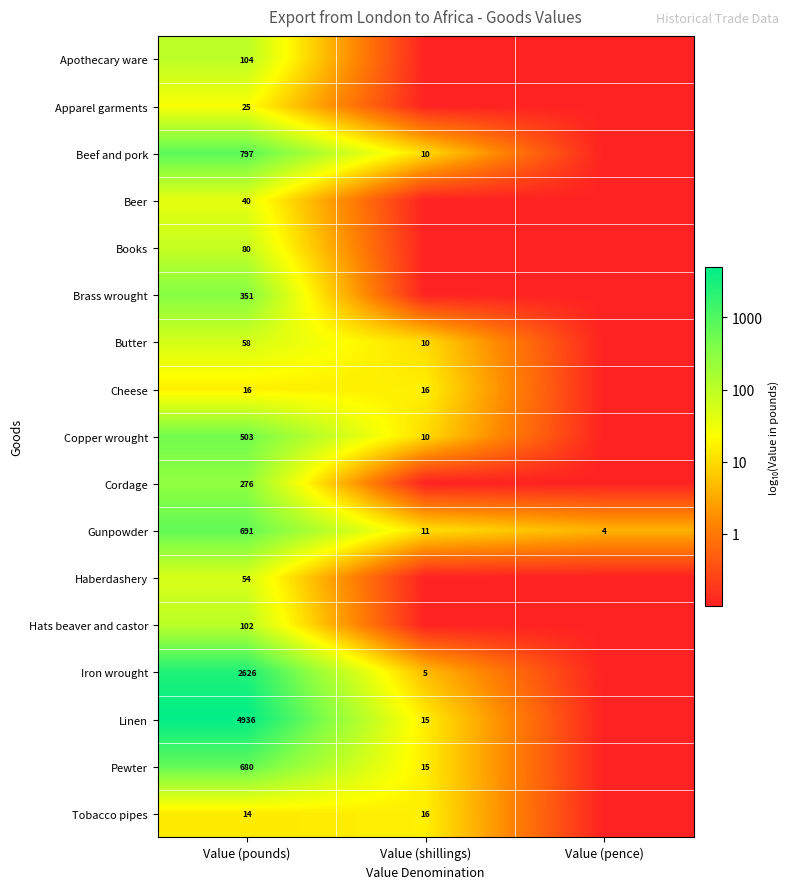

How many distinct data groups are displayed?

17